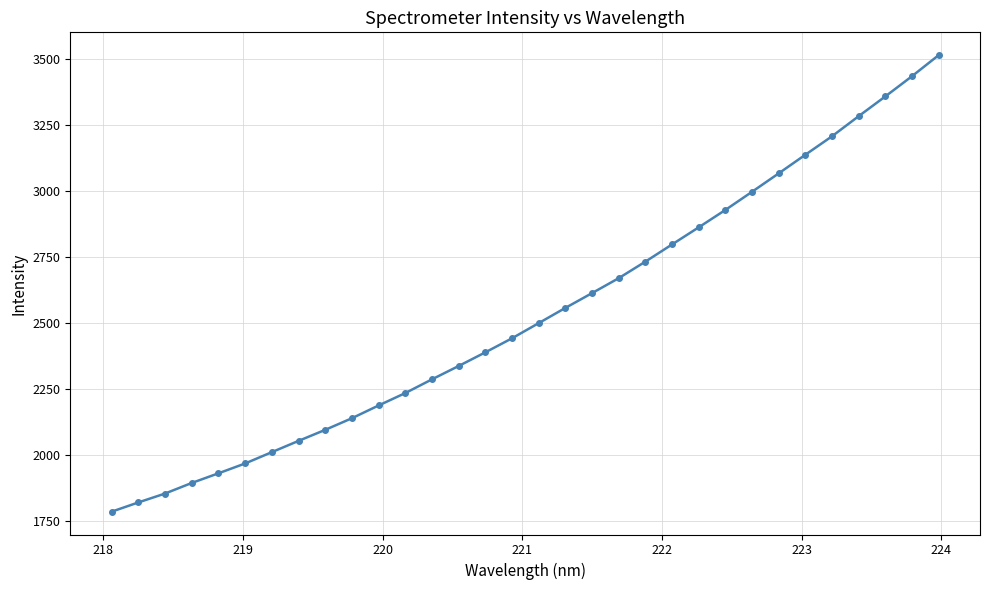

What is the maximum value shown in the chart?

3514.9